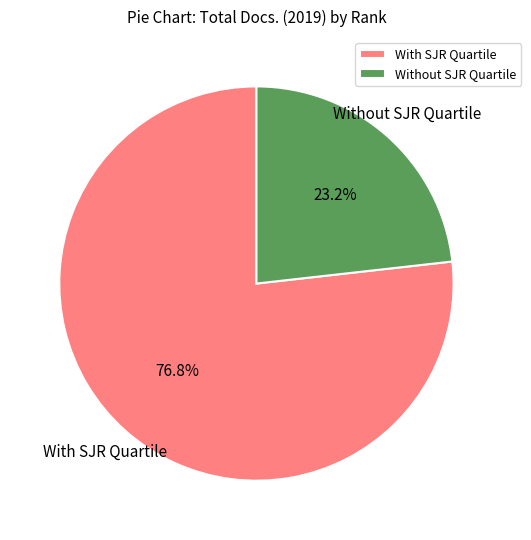

Rank the categories by value from highest to lowest.

With SJR Quartile, Without SJR Quartile